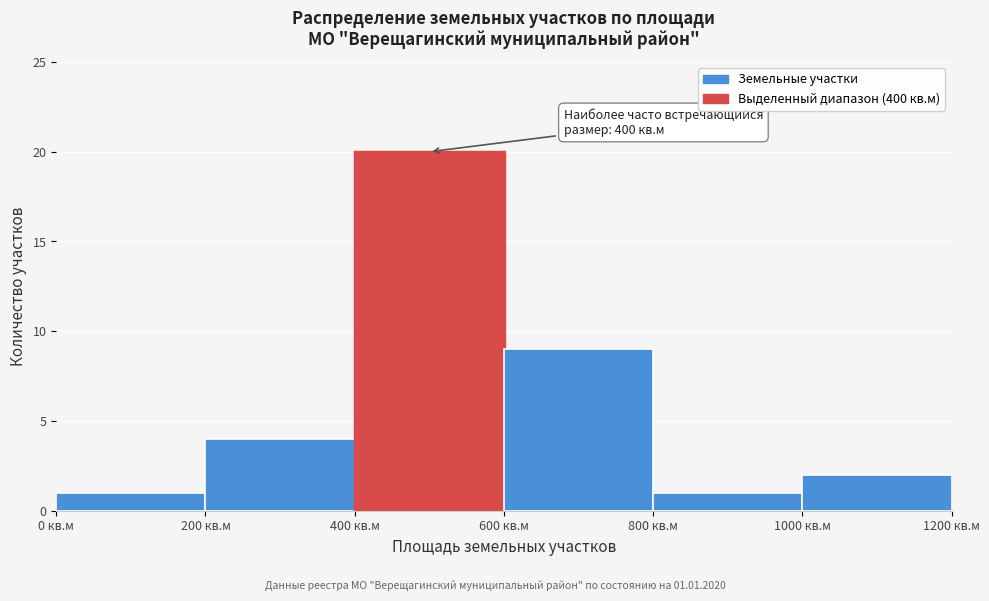

Which range on the x-axis has the tallest bar?

400 to 600